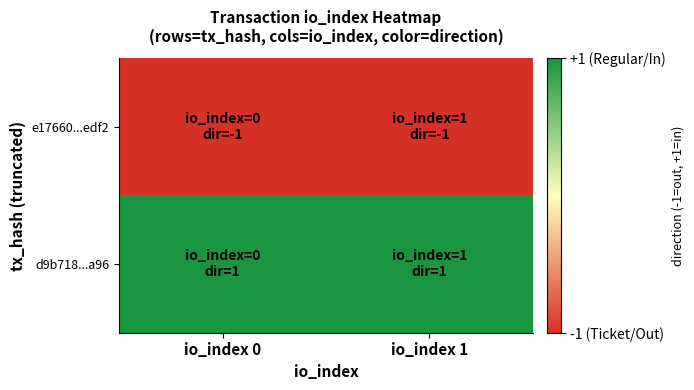

Reading left to right, transcribe all the data shown in this chart.

e17660...edf2: io_index 0=-1	io_index 1=-1
d9b718...a96: io_index 0=1	io_index 1=1